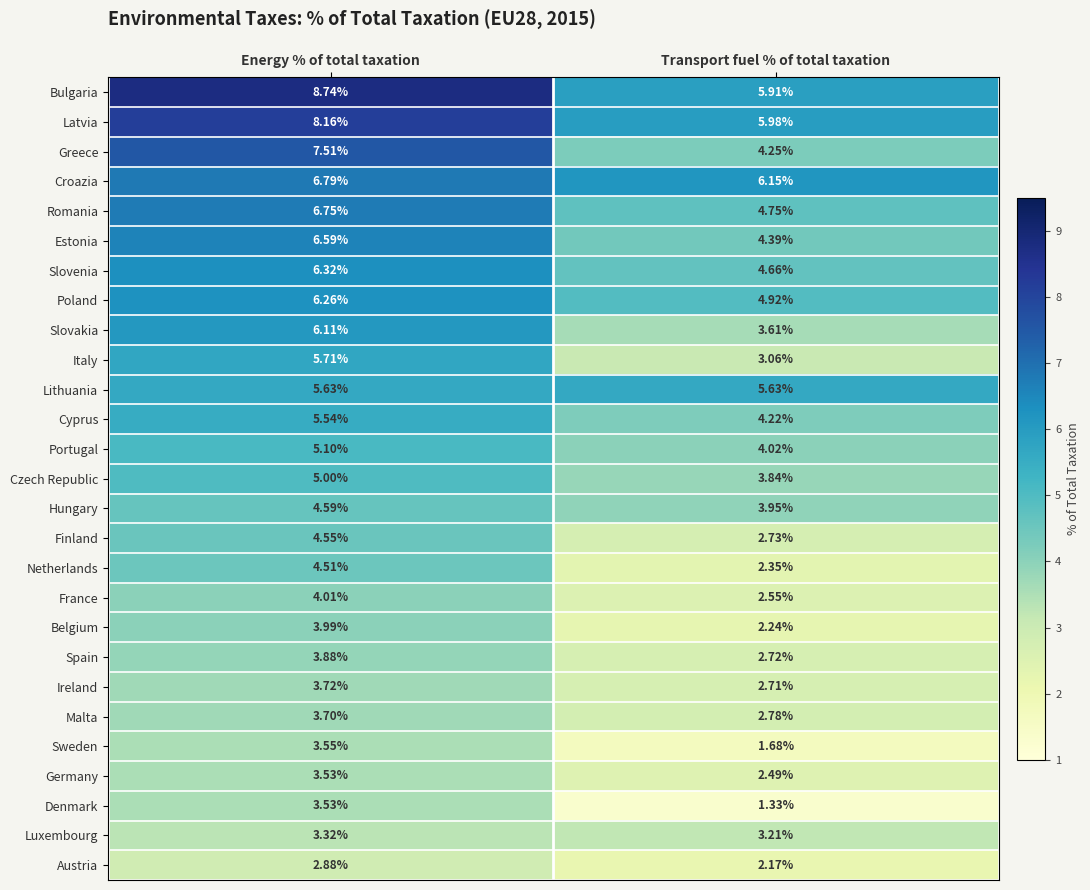

Which series changed the most between Energy % of total taxation and Transport fuel % of total taxation?

Greece